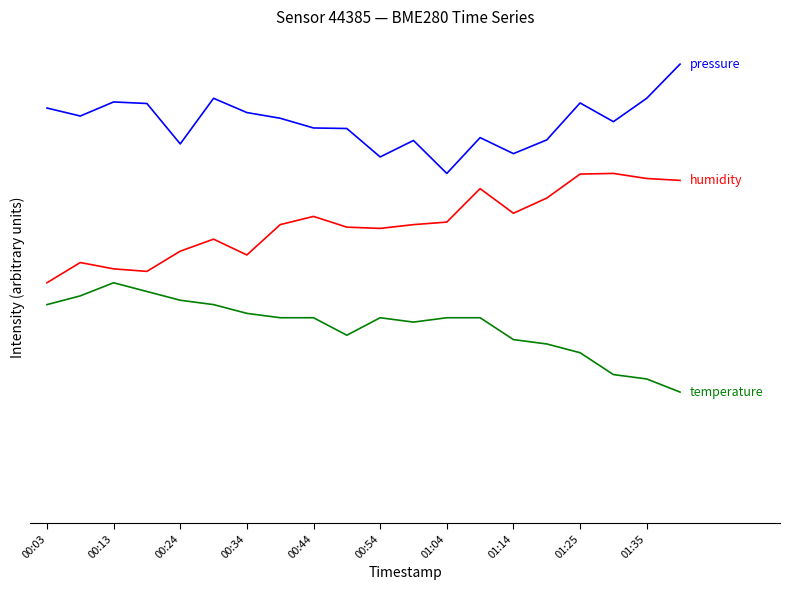

Does the chart have visible grid lines?

No